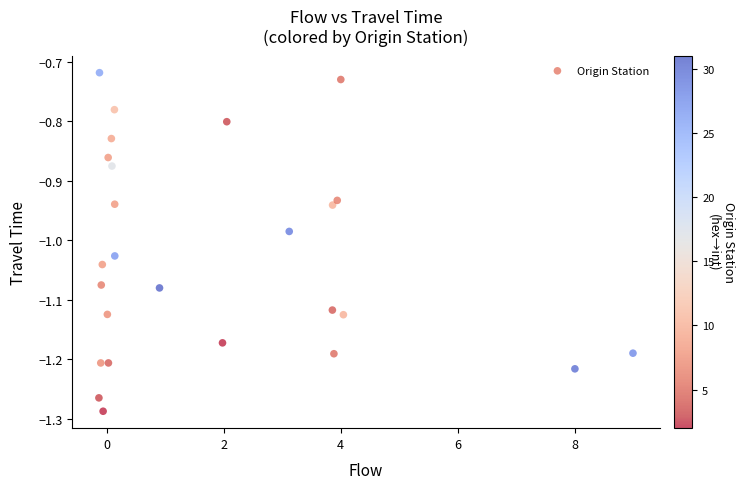

What is the range of X values (max minus min)?

9.1